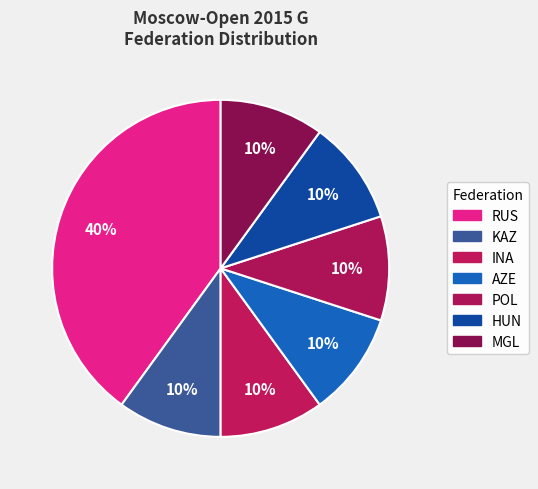

The MGL slice represents 10% of the pie. True or false?

True